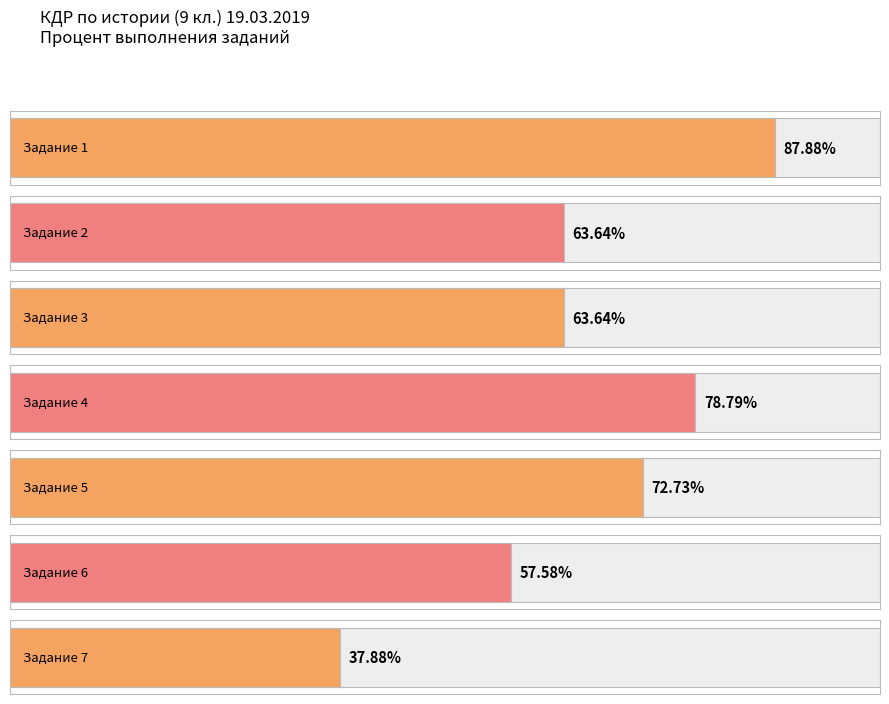

What is the ratio of the value at Задание 5 to the value at Задание 2?

1.1